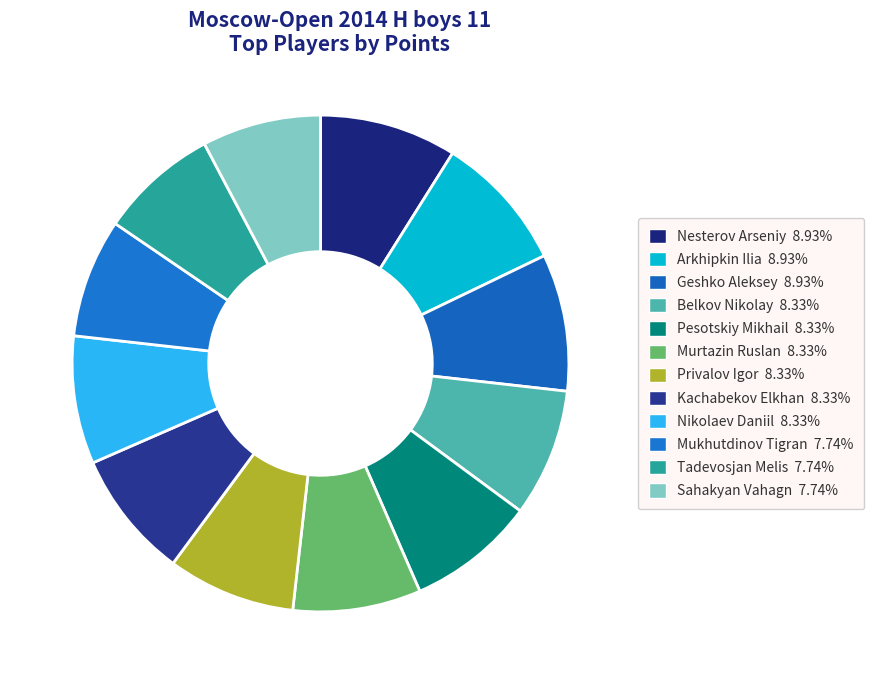

Count the number of slices in the pie.

12